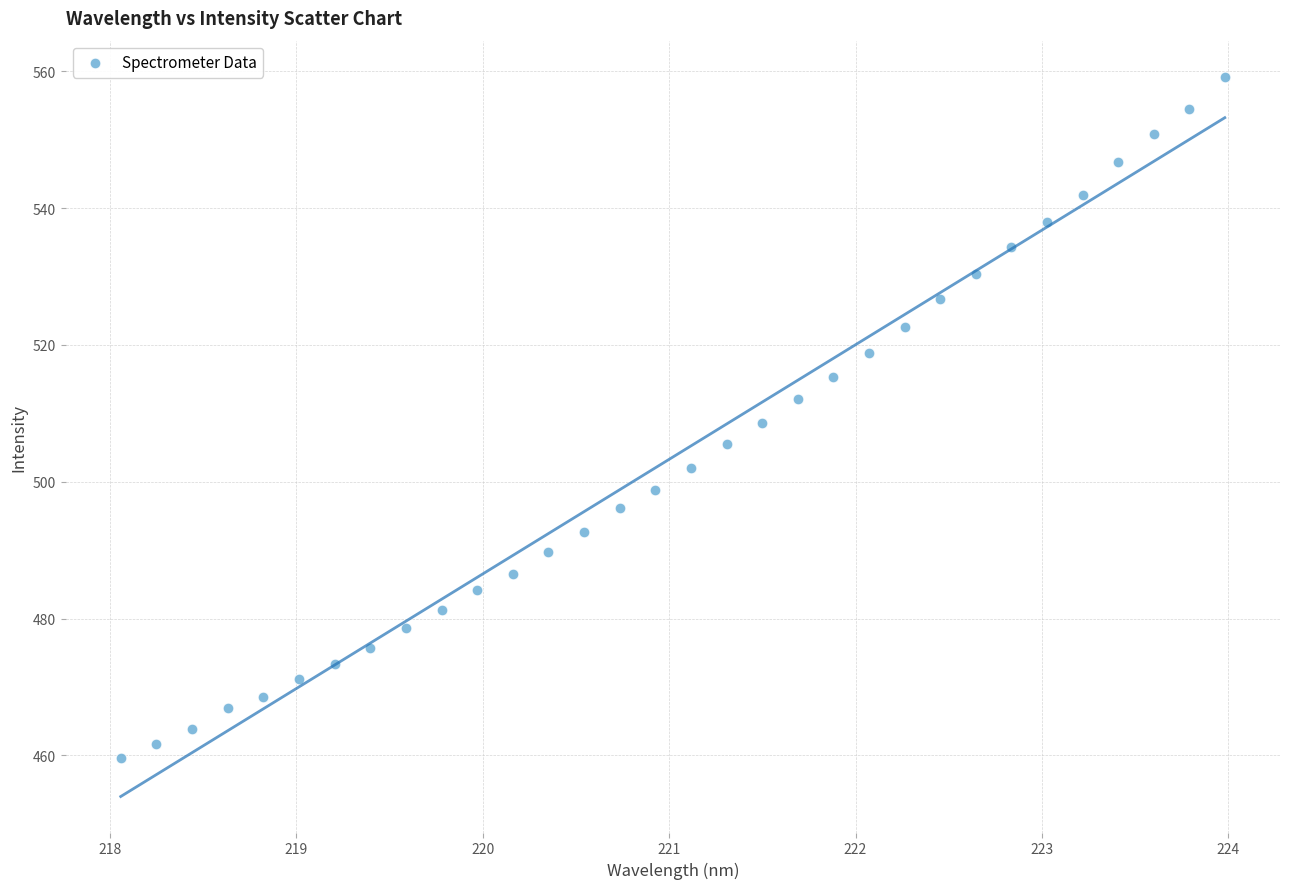

What is the range of X values (max minus min)?

5.9